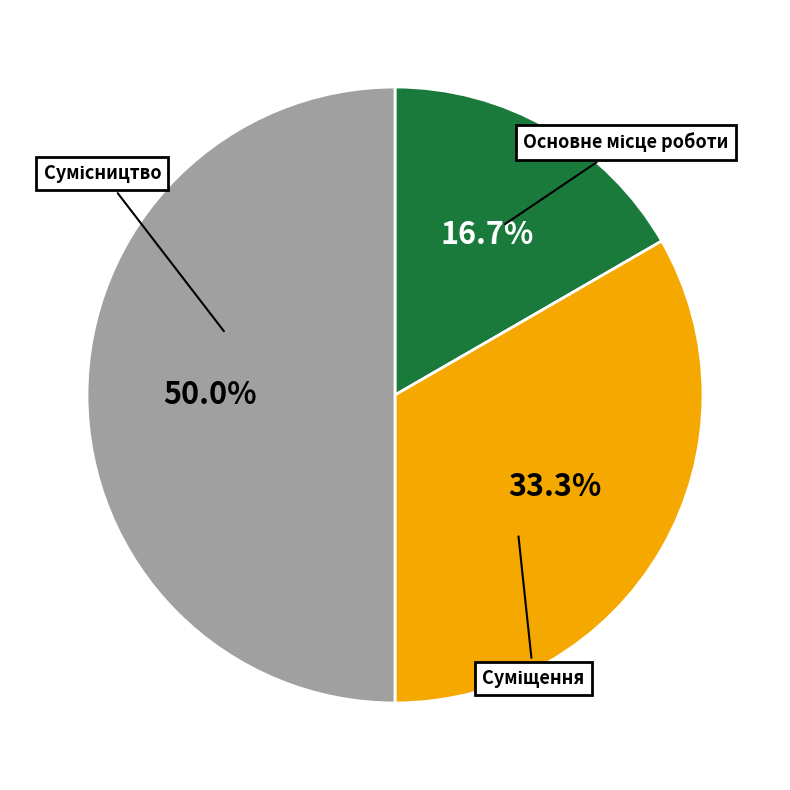

How many segments does this pie chart have?

3